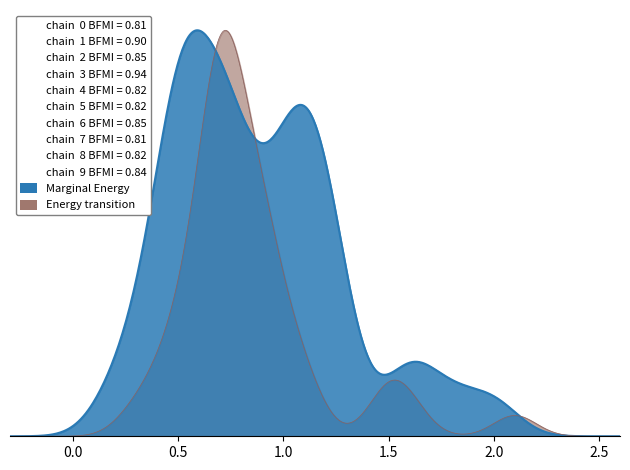

What are all the series names shown in the legend?

Marginal Energy, Energy transition